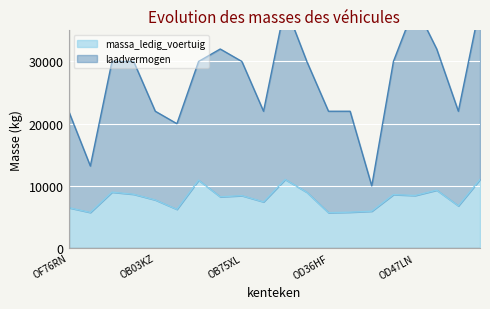

How many interior local peaks does the massa_ledig_voertuig series have?

6